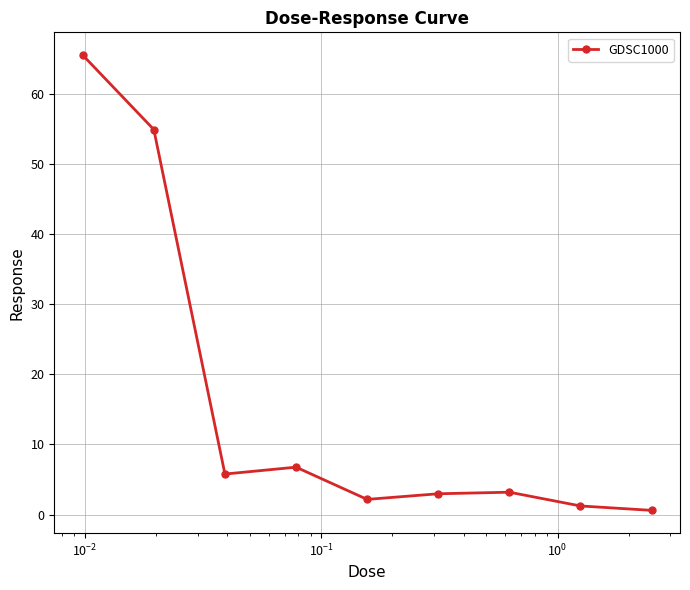

What is the sum of all values?

143.1